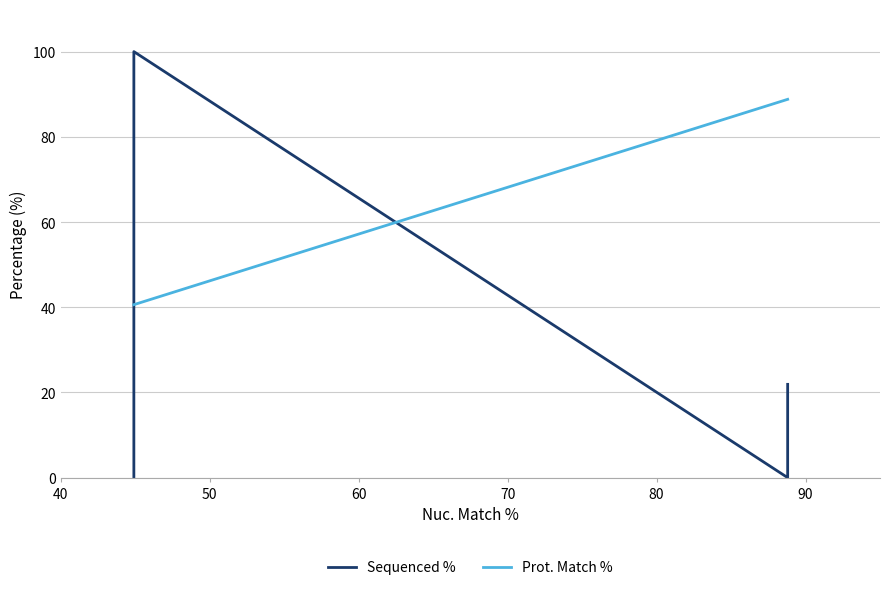

Is the value of Prot. Match % at 100 greater than the value of Sequenced % at 90?

Yes